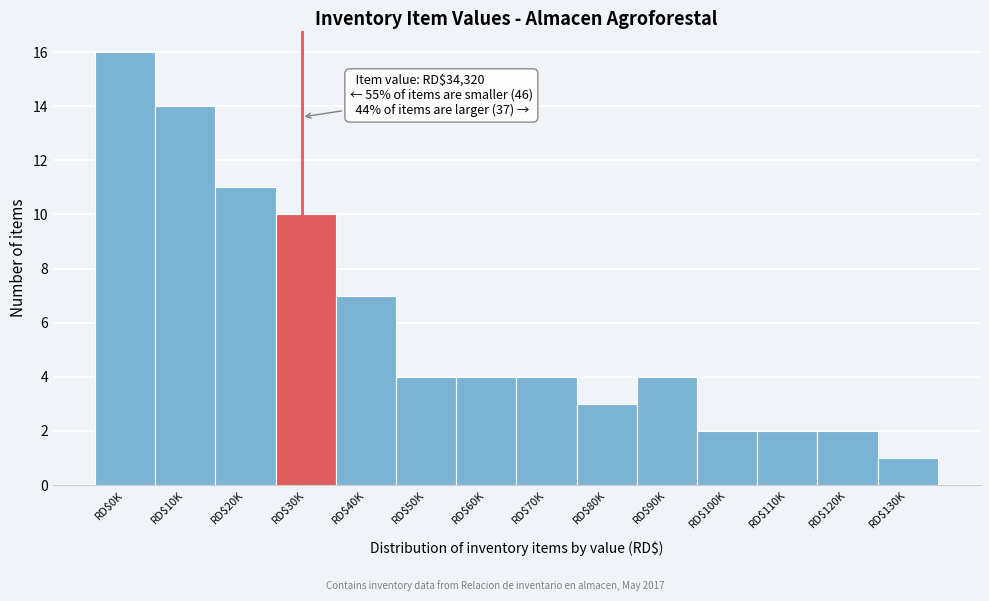

Reading left to right, transcribe all the data shown in this chart.

16	14	11	10	7	4	4	4	3	4	2	2	2	1